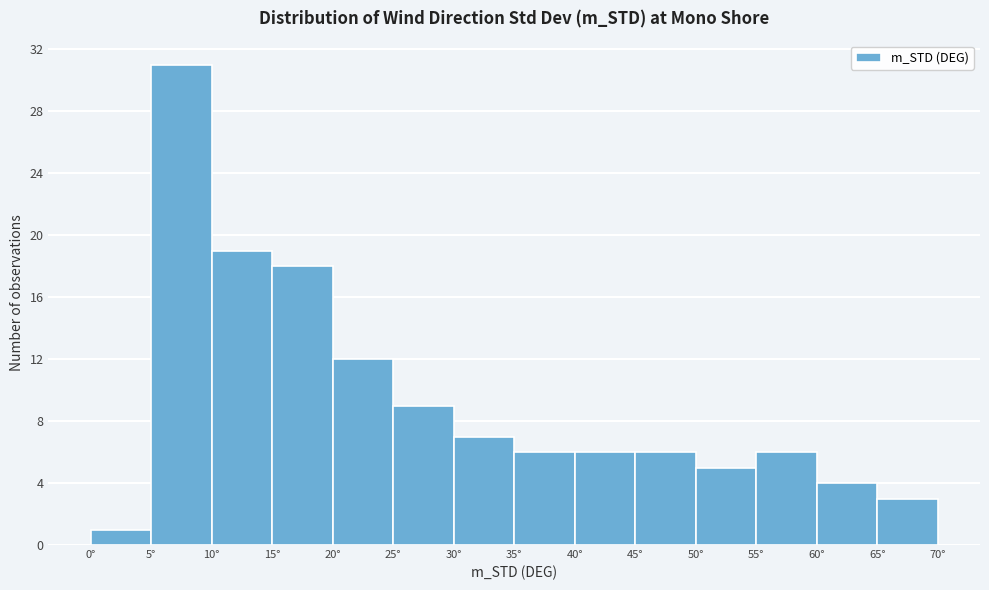

Over which range of the x-axis is the bar tallest?

5 to 10